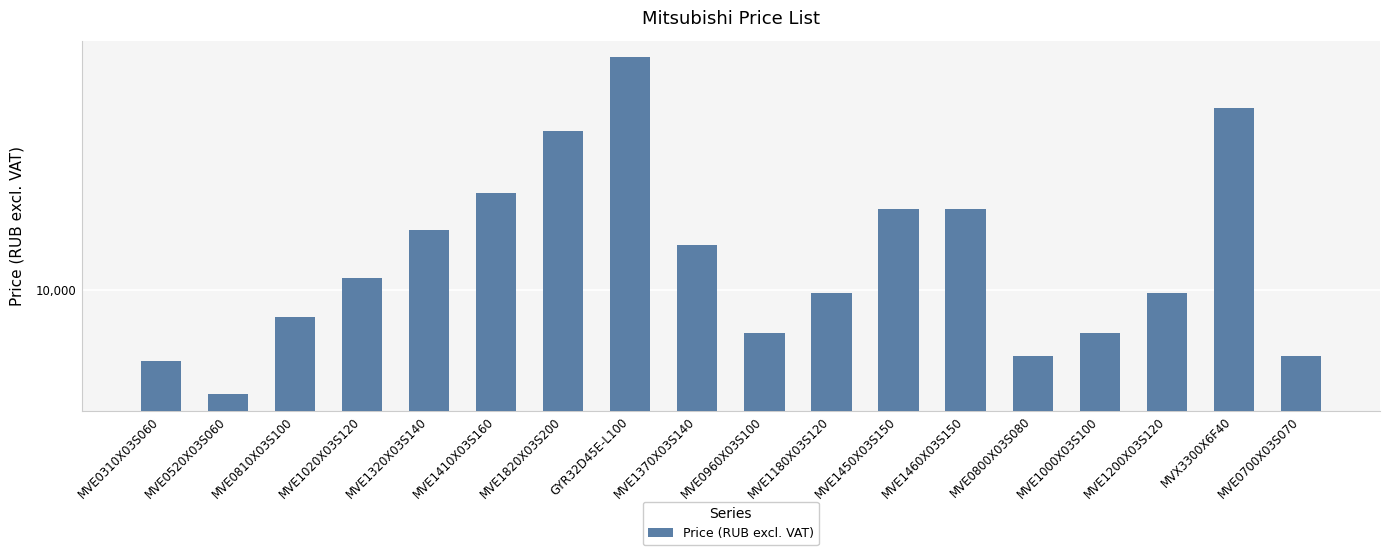

At which label does the data first exceed 11059?

MVE1020X03S120